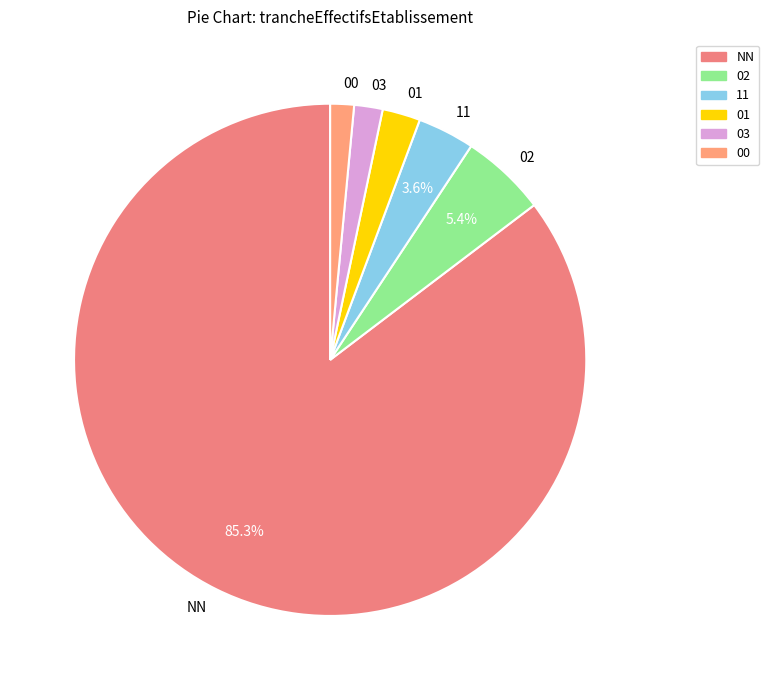

To the nearest percent, what is the difference between the 02 and 03 slice percentages?

4%